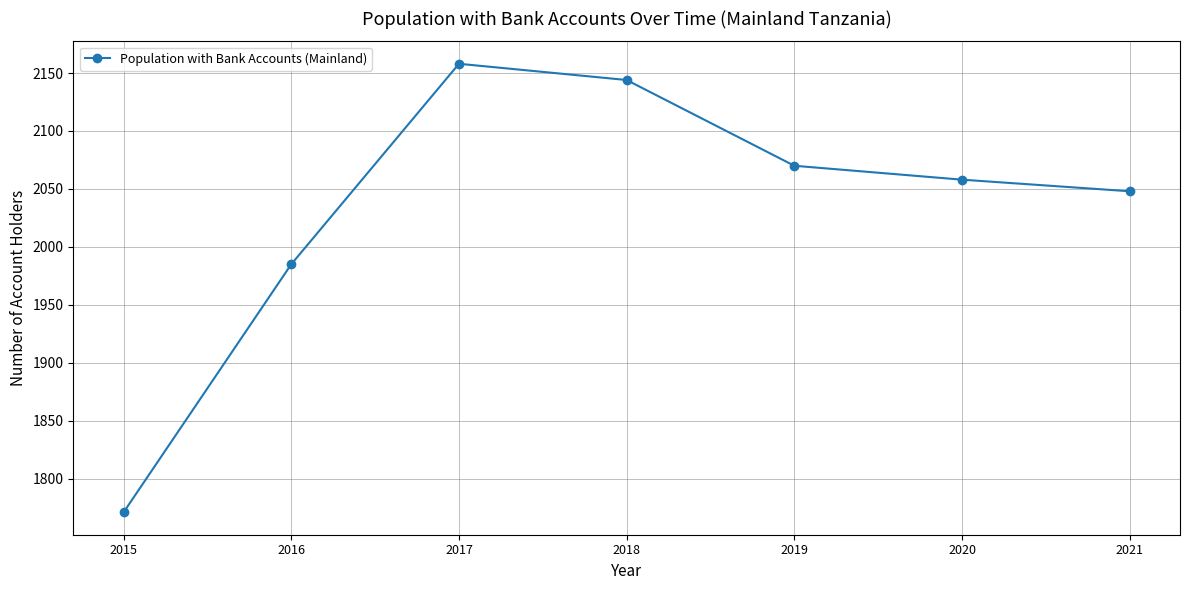

Reading left to right, list all the values displayed in this chart.

1771	1985	2158	2144	2070	2058	2048